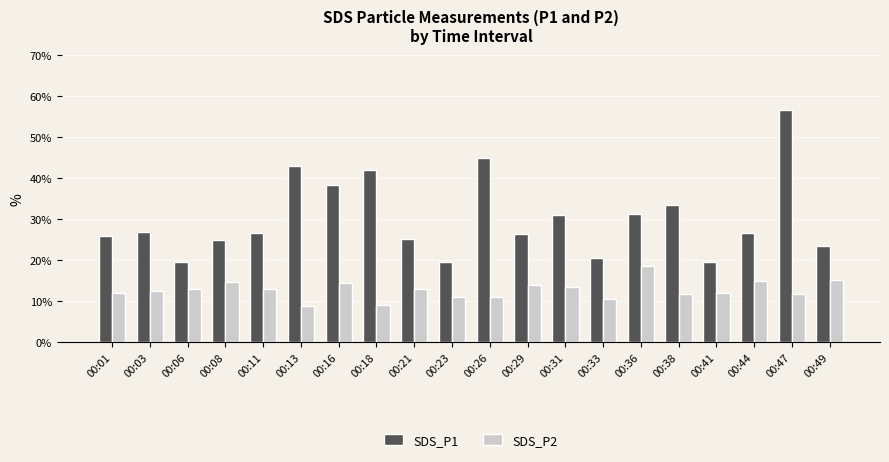

List the series in order of their peak value, highest first.

SDS_P1, SDS_P2